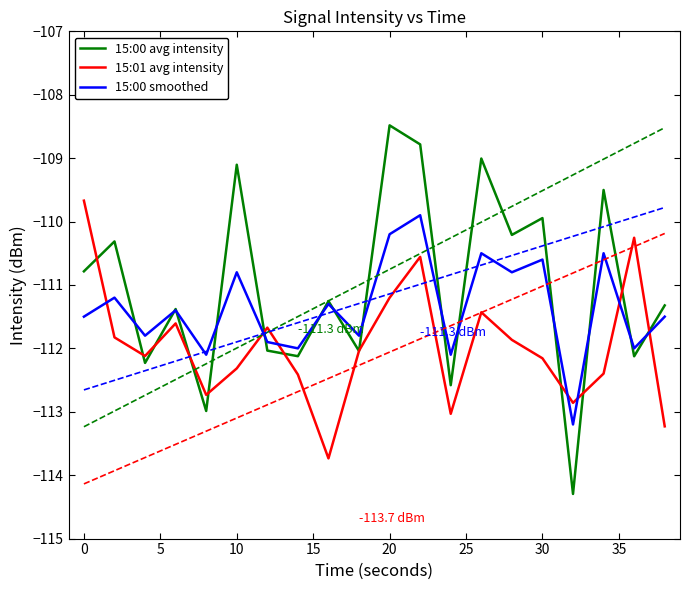

What is the average value of the 15:01 avg intensity series?

-112.0